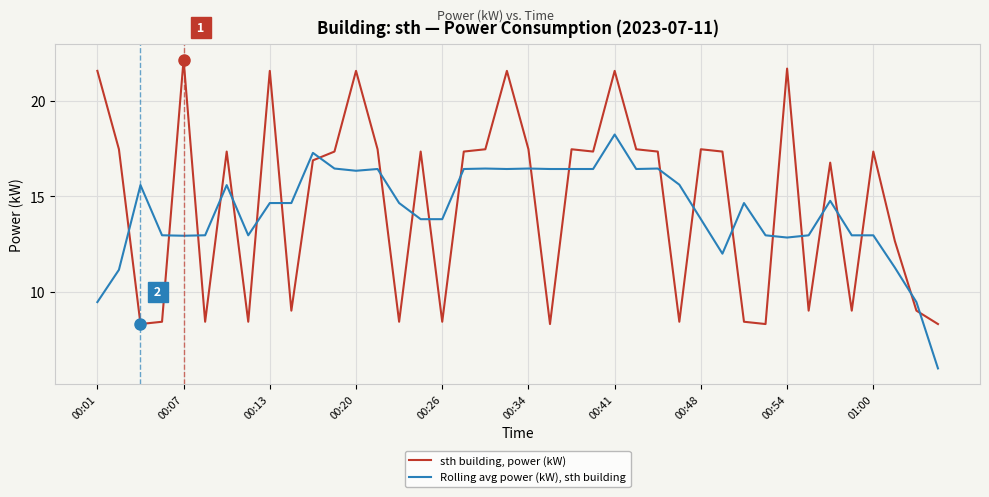

How many intersections are there between Rolling avg power (kW), sth building and sth building, power (kW)?

24